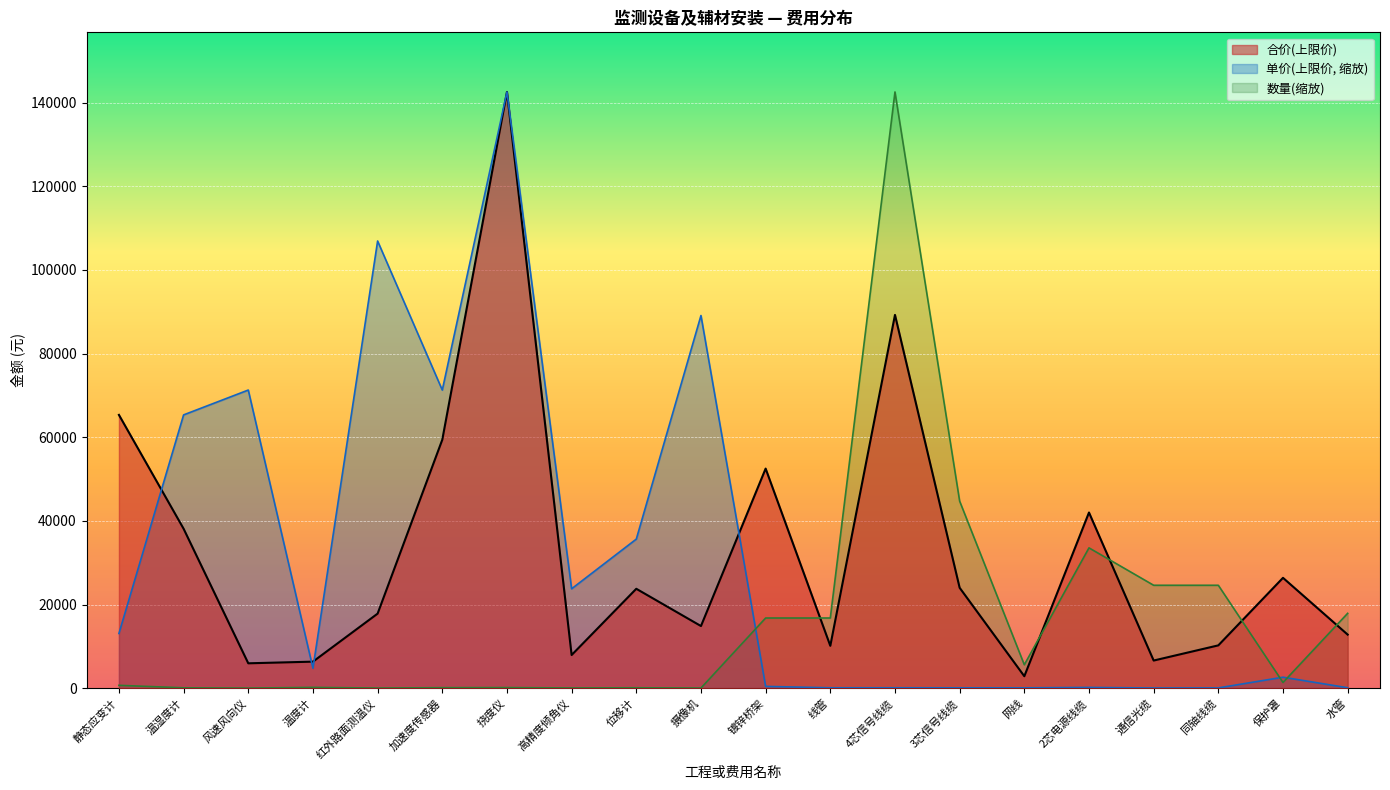

What is the highest value of the 单价(上限价) series?

142560.0